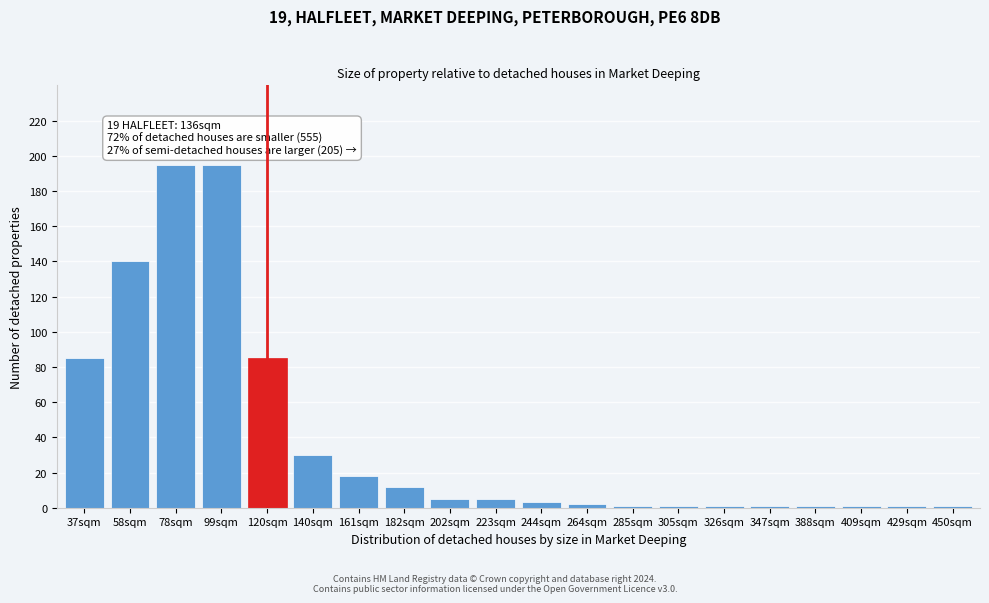

Reading left to right, transcribe all the data shown in this chart.

85	140	195	195	85	30	18	12	5	5	3	2	1	1	1	1	1	1	1	1